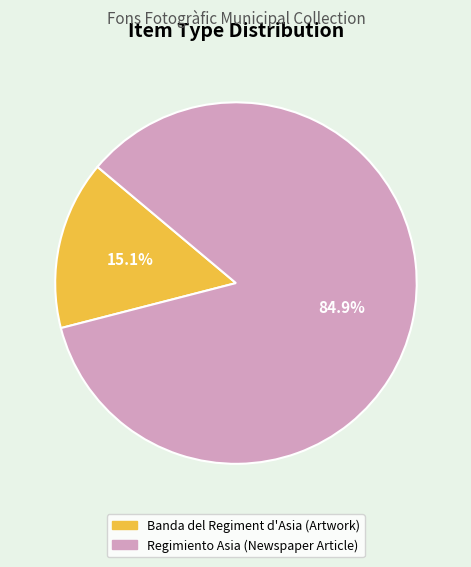

To the nearest percent, what is the difference between the largest and smallest slice percentages?

70%